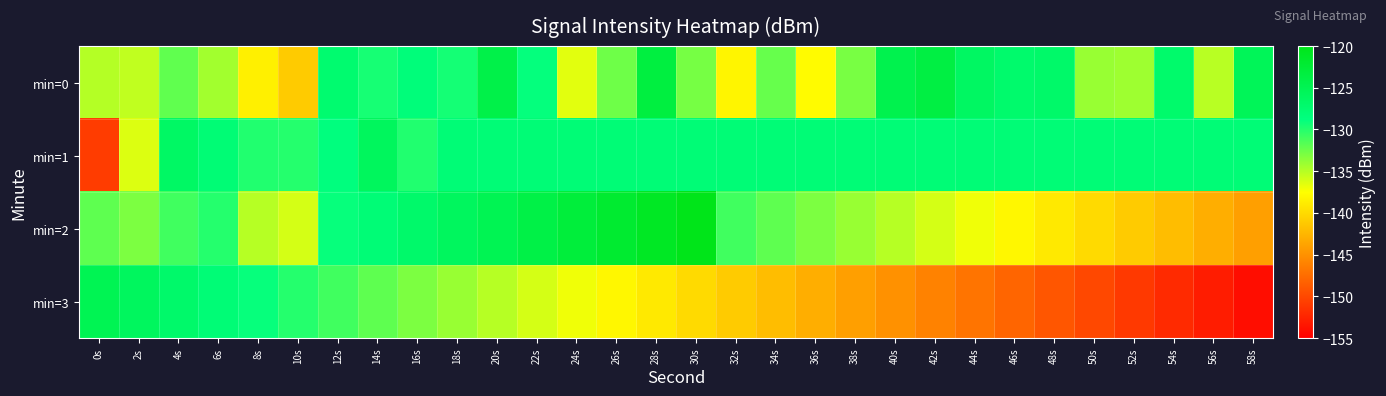

What is the minimum value shown in the chart?

-154.0